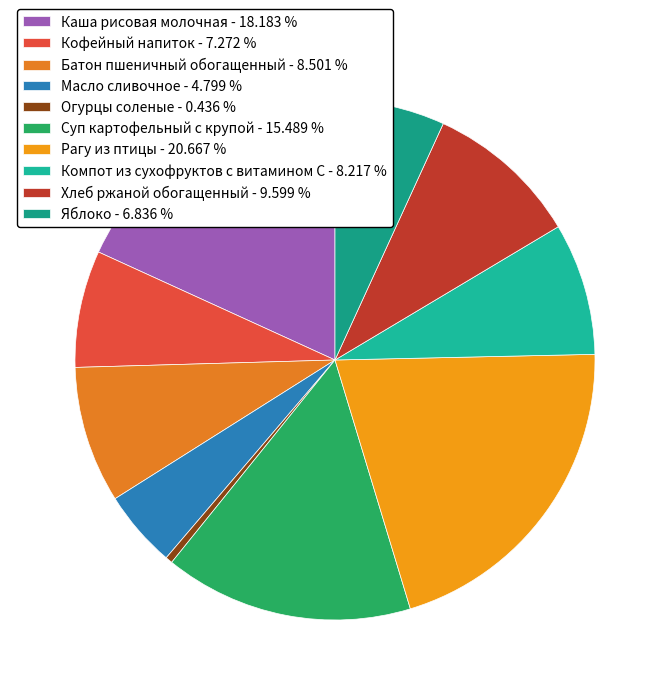

Which category has the smallest portion of the pie?

Огурцы соленые